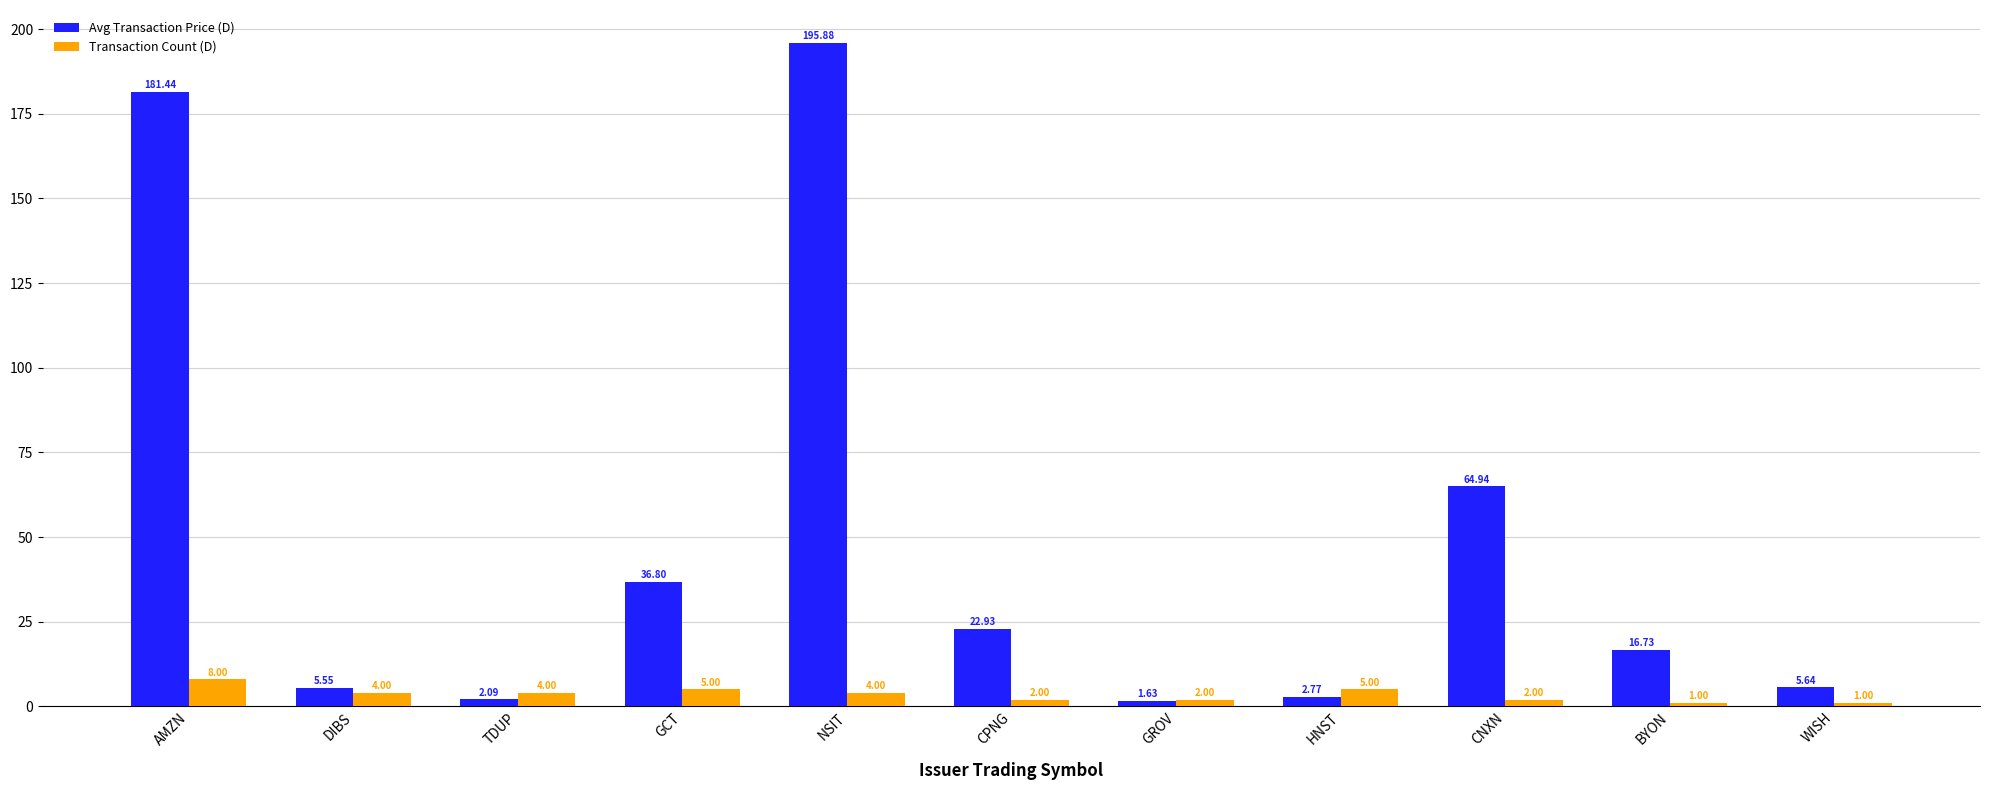

Does the chart contain stacked bars?

No